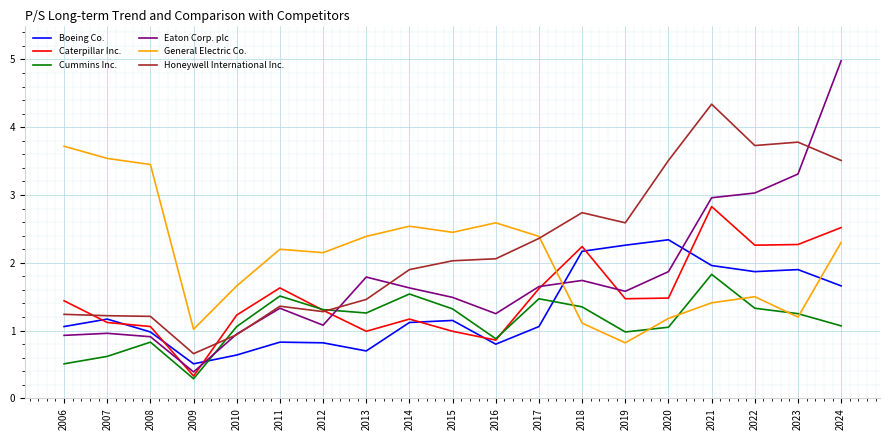

What value does the General Electric Co. series have at 2015?

2.5